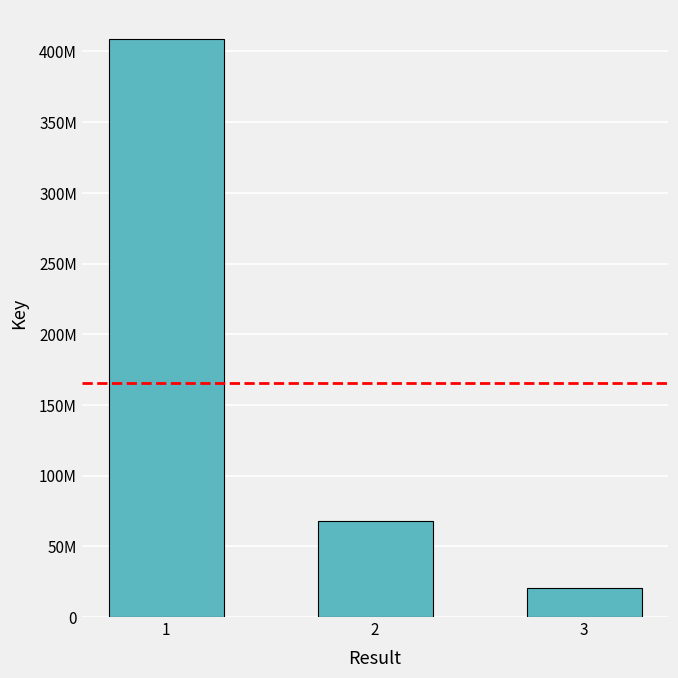

Does the chart contain any negative values?

No